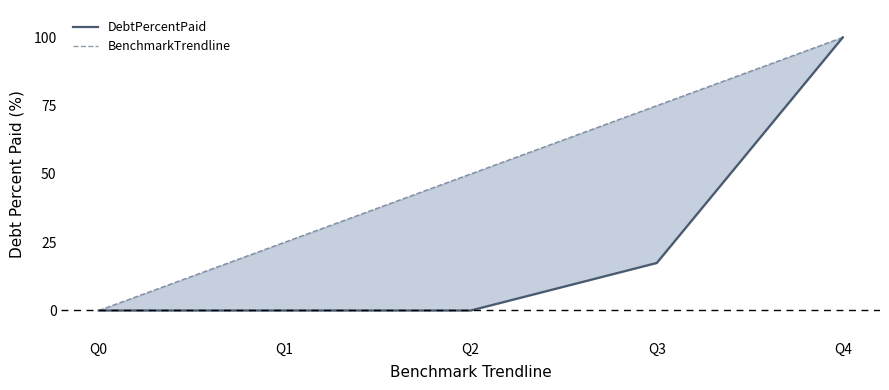

Rank the series by their maximum value, from highest to lowest.

DebtPercentPaid, BenchmarkTrendline